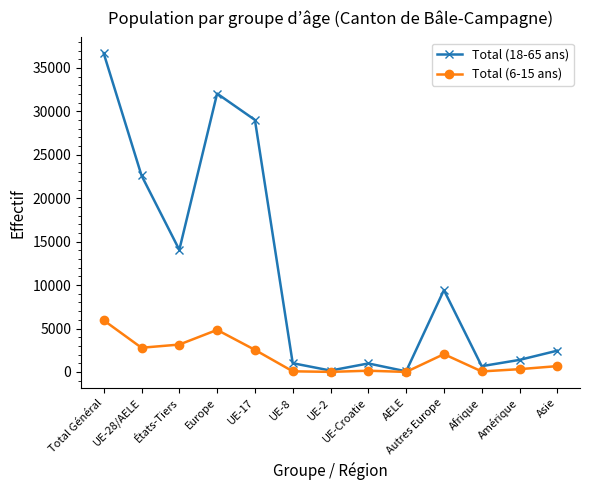

The value of Total (6-15 ans) at États-Tiers is 3157. True or false?

True